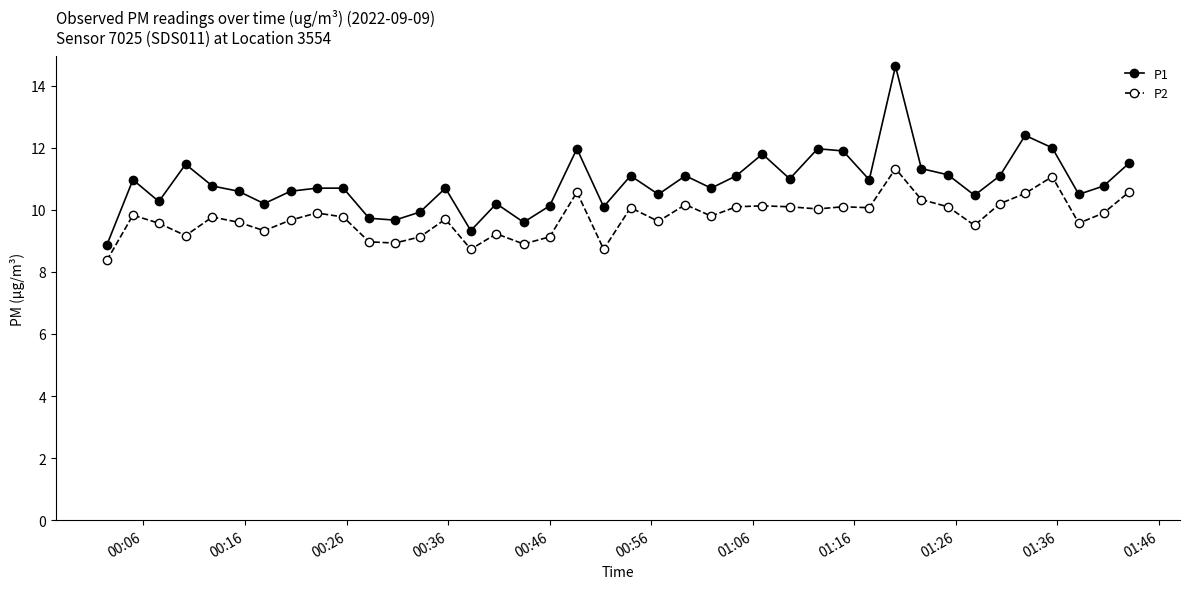

What is the smallest value displayed?

8.4